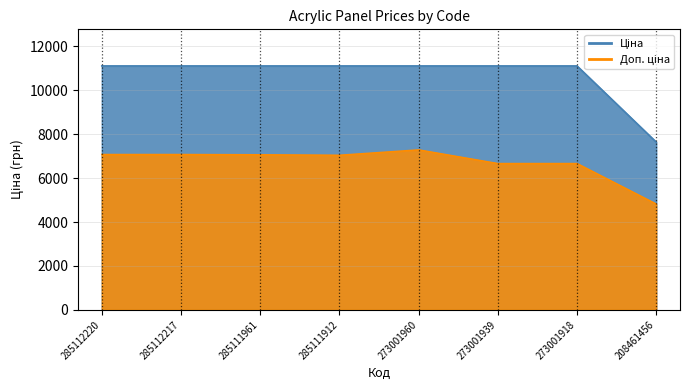

How many lines are shown in the chart?

1